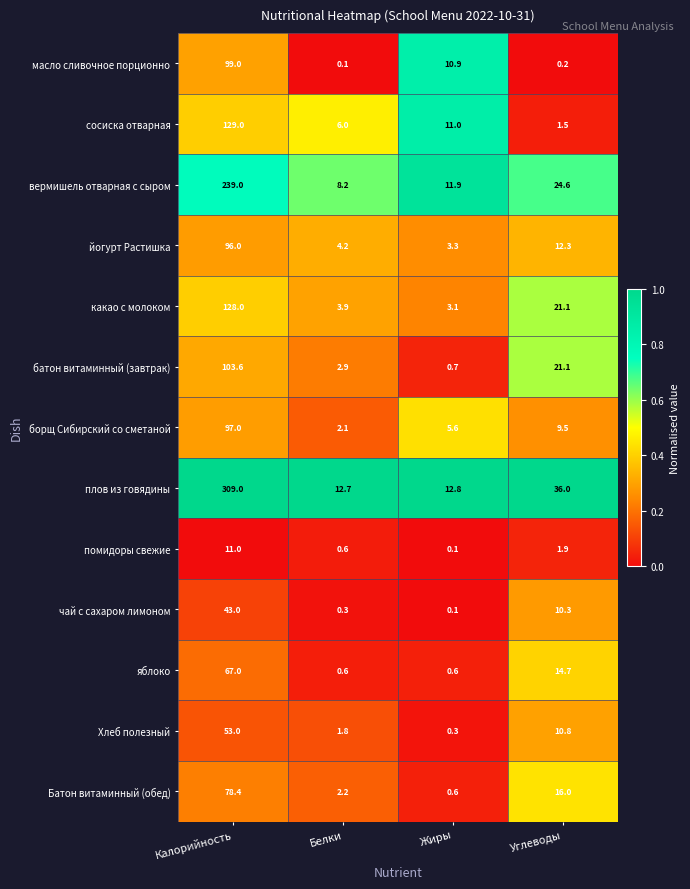

What is the sum of all масло сливочное порционно values?

110.2